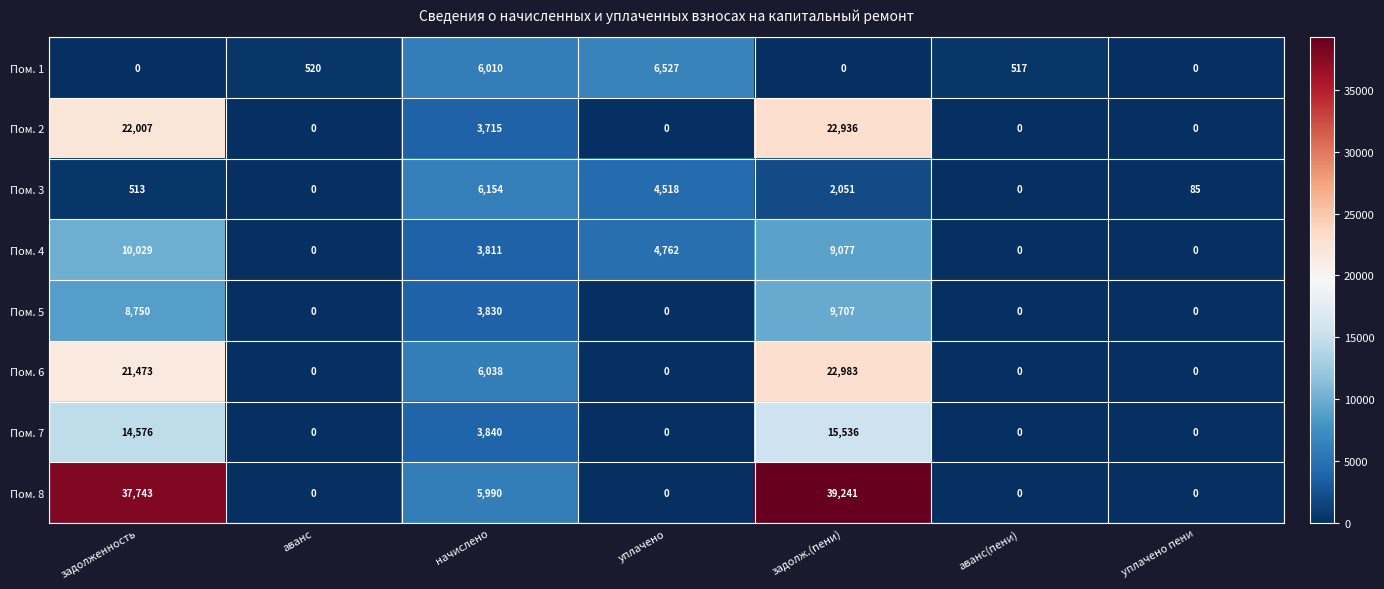

What is the spread (max minus min) of values at аванс(пени)?

517